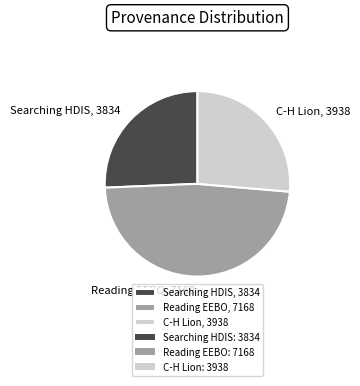

Does Searching HDIS, 3834 represent more than half of the total?

No